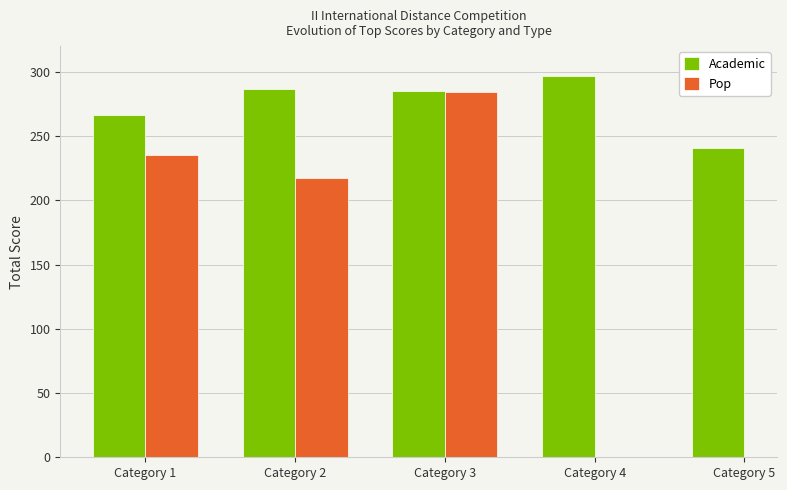

List the series in order of their peak value, highest first.

Academic, Pop